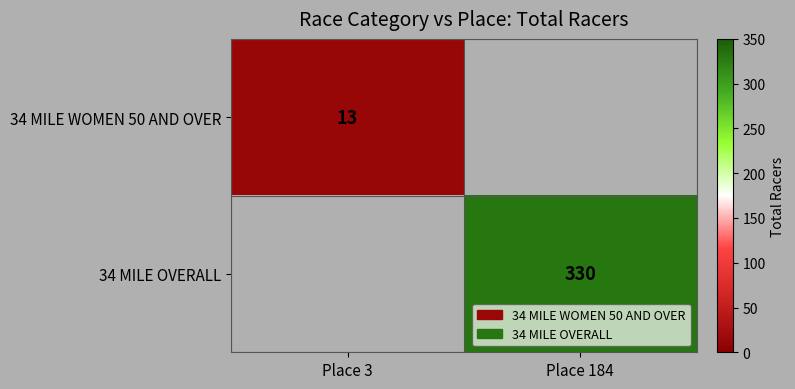

At which category is the sum across all series the highest?

Place 184